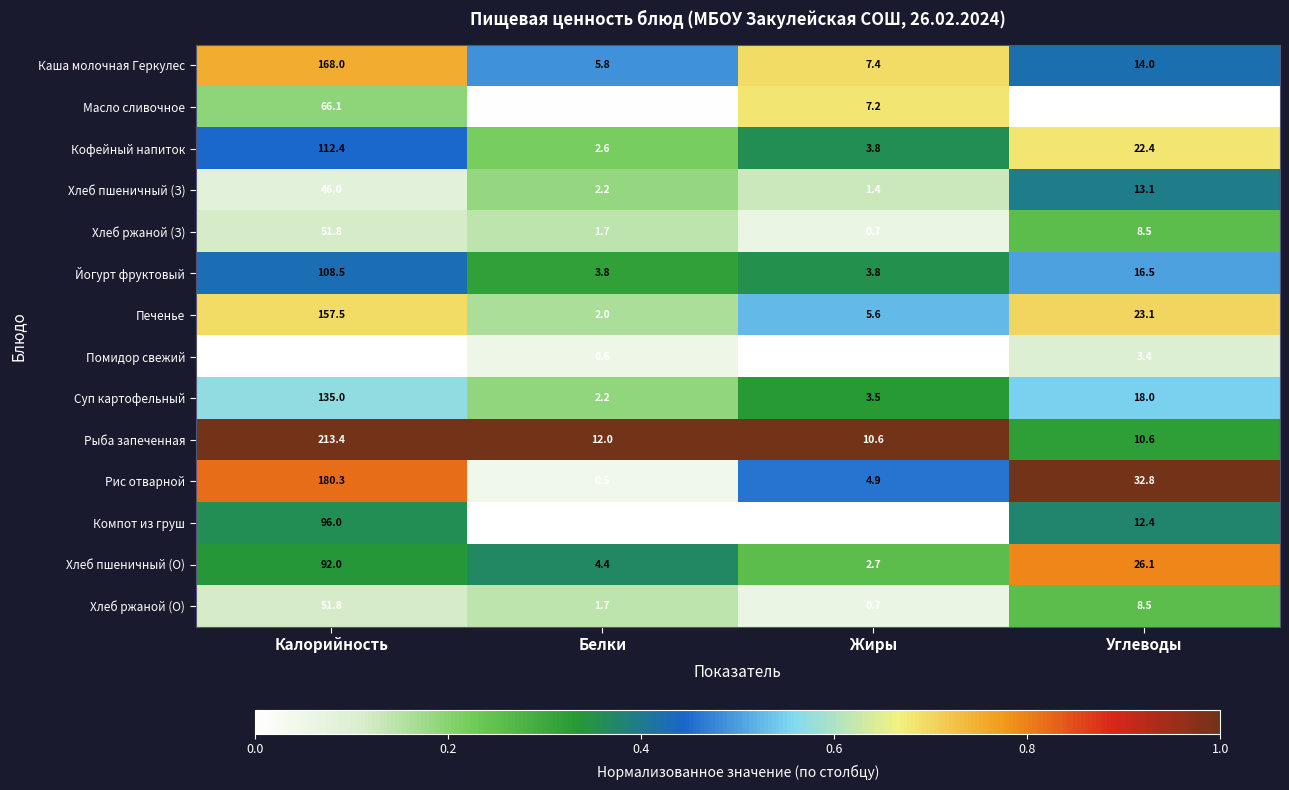

What is the maximum value shown in the chart?

213.4